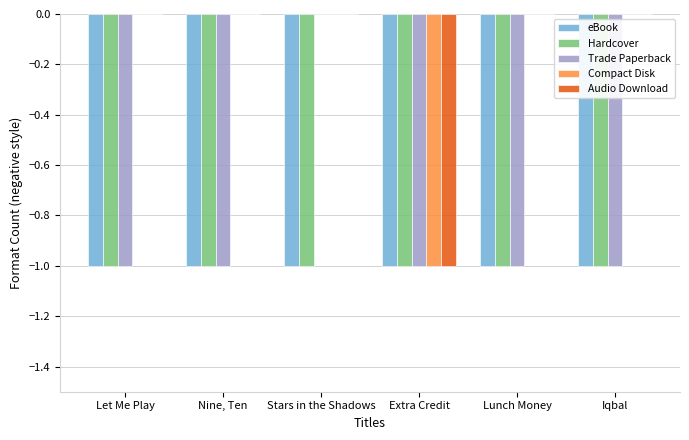

Count the Audio Download values in the range 0 to 1.

5